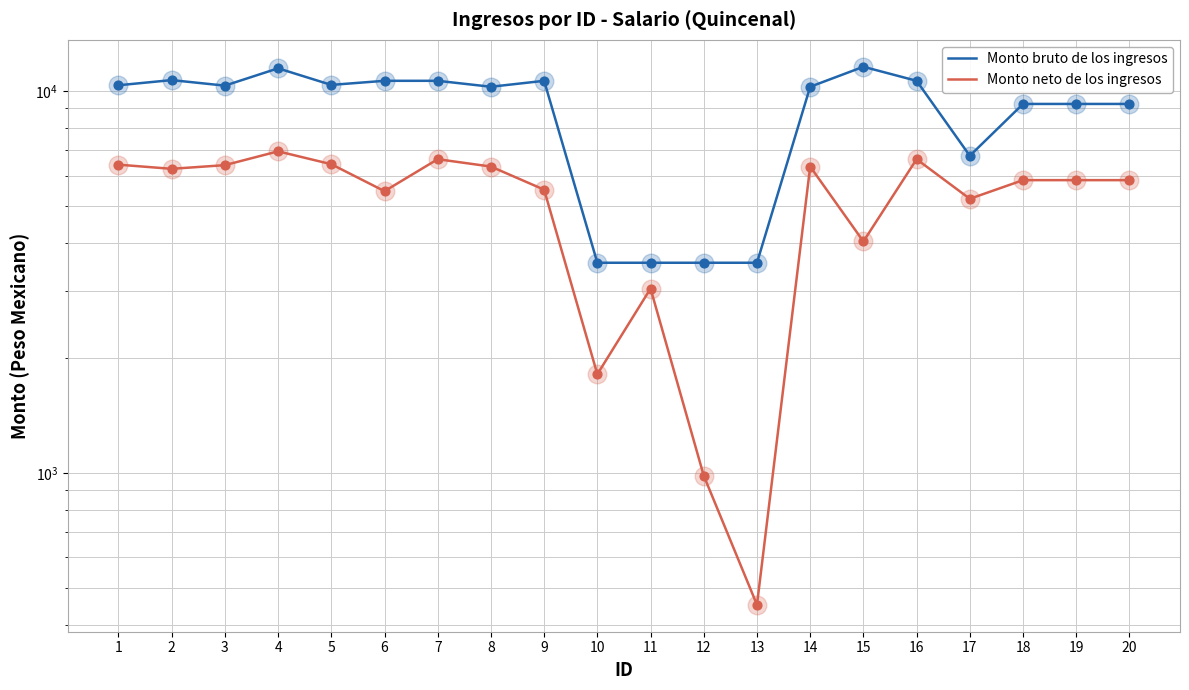

Which series has the largest total across all categories?

Monto bruto de los ingresos